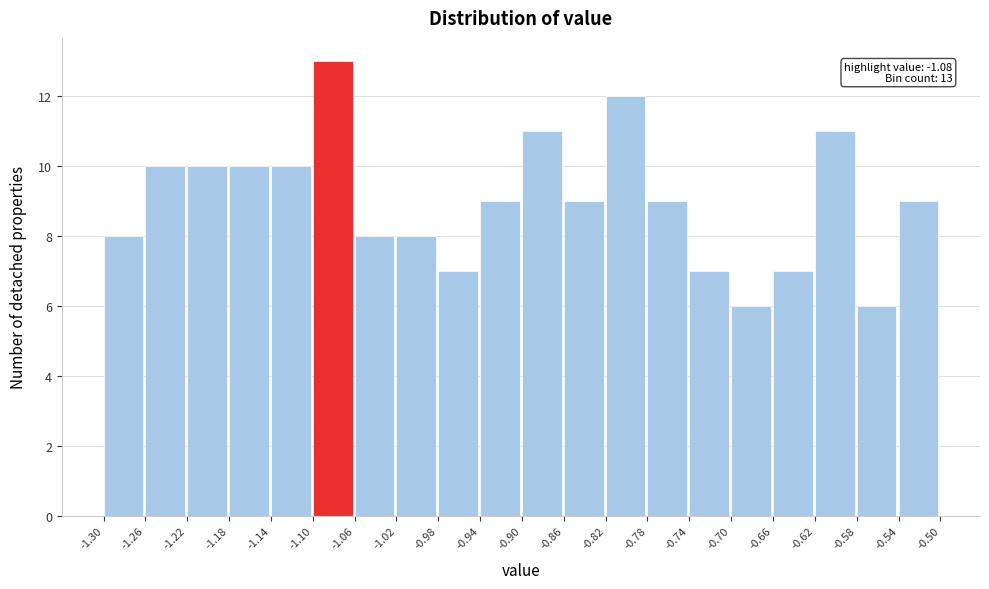

Which range on the x-axis has the tallest bar?

-1.10 to -1.06